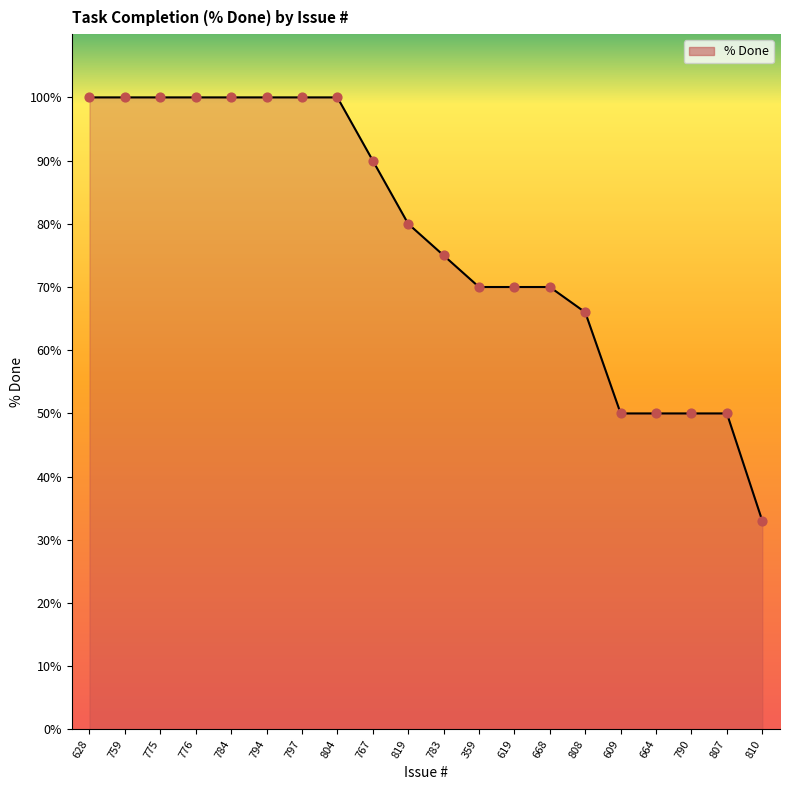

Which has a higher value, 784 or 807?

784